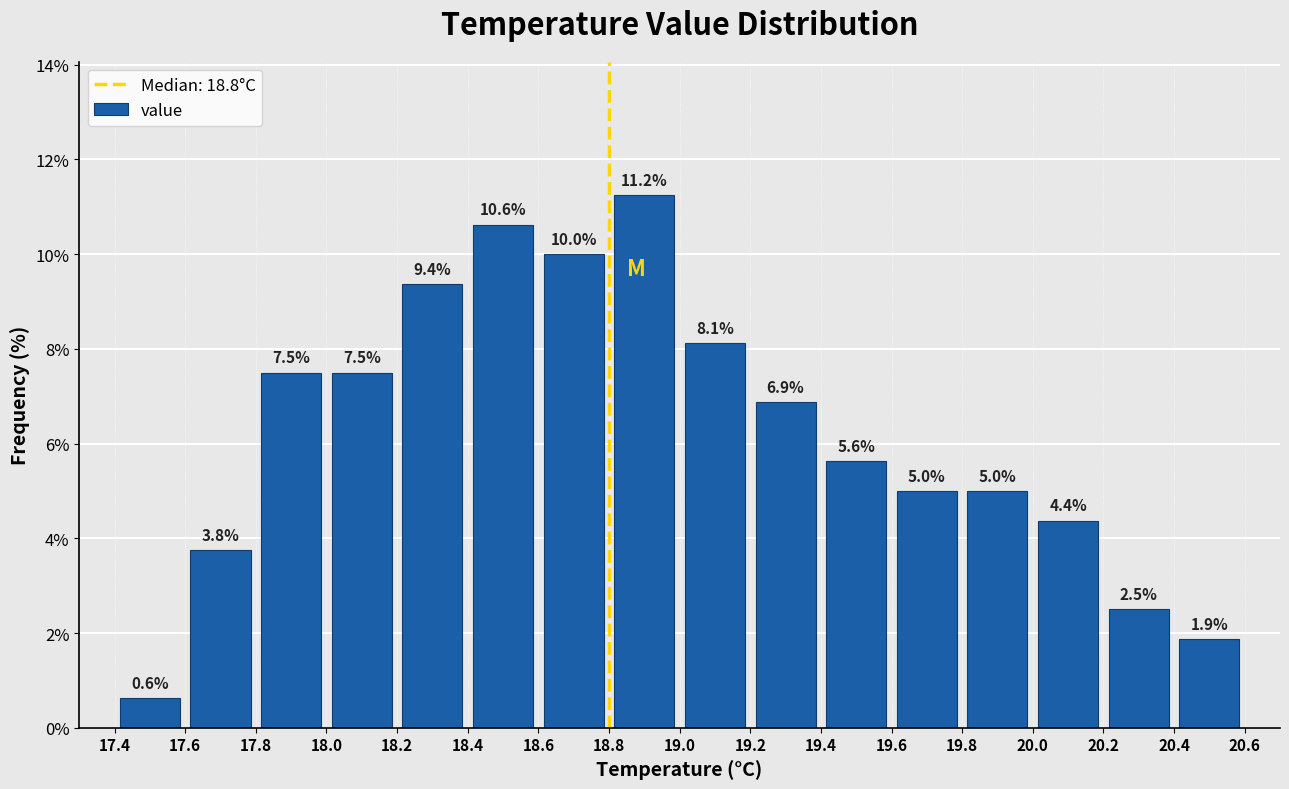

Which range on the x-axis has the tallest bar?

18.8 to 19.0